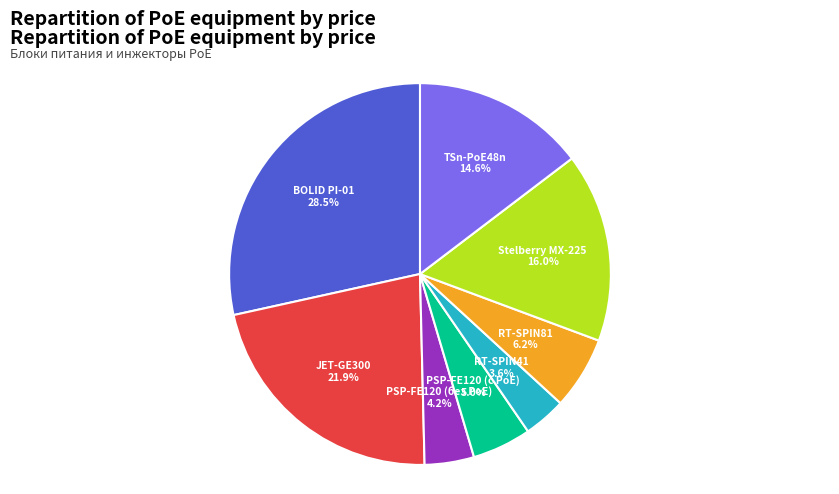

Rank the categories by value from highest to lowest.

BOLID PI-01, JET-GE300, Stelberry MX-225, TSn-PoE48n, RT-SPIN81, PSP-FE120 (с PoE), PSP-FE120 (без PoE), RT-SPIN41